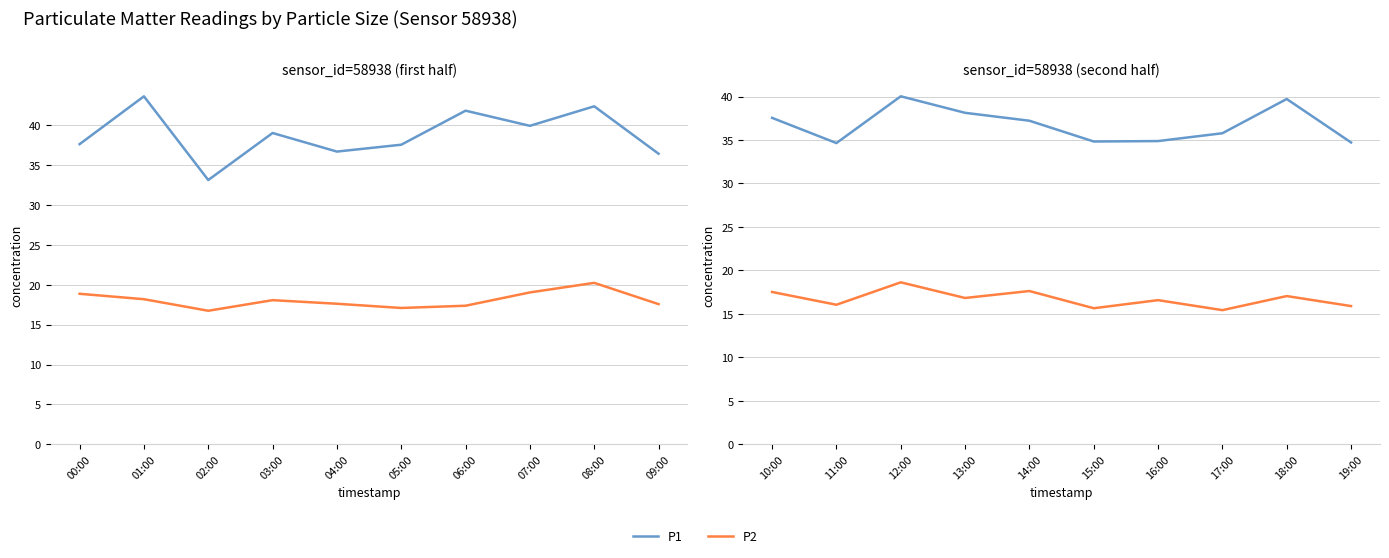

How many data points in P2 are less than 16?

3